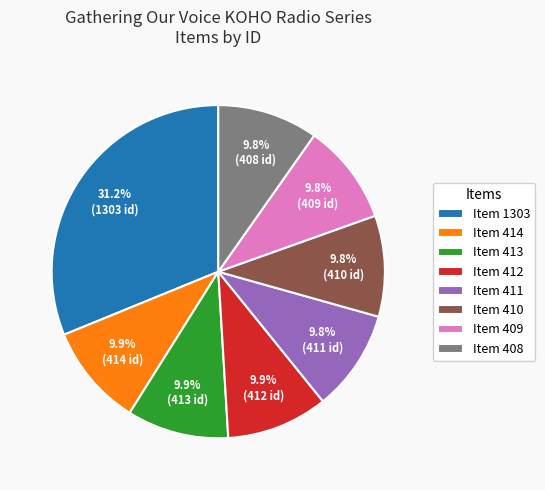

What is the largest slice in the pie chart?

Item 1303